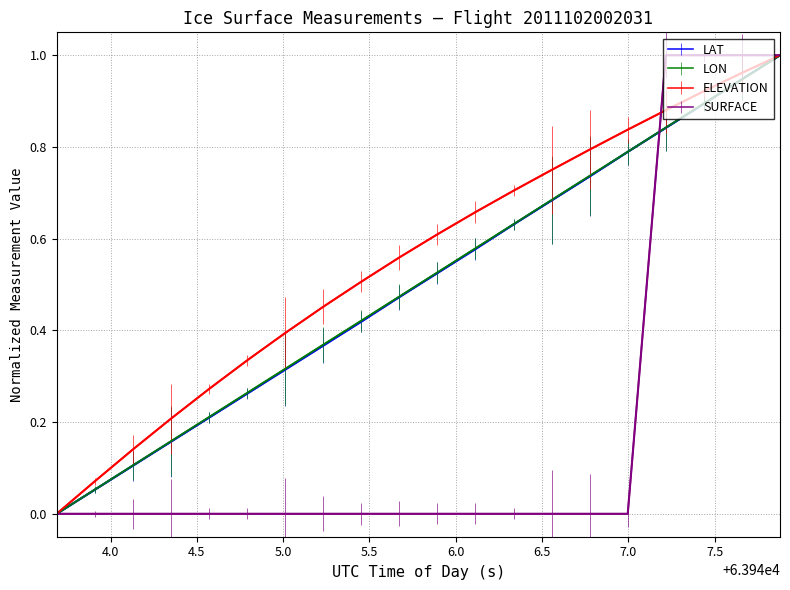

Count the number of data series in this chart.

4